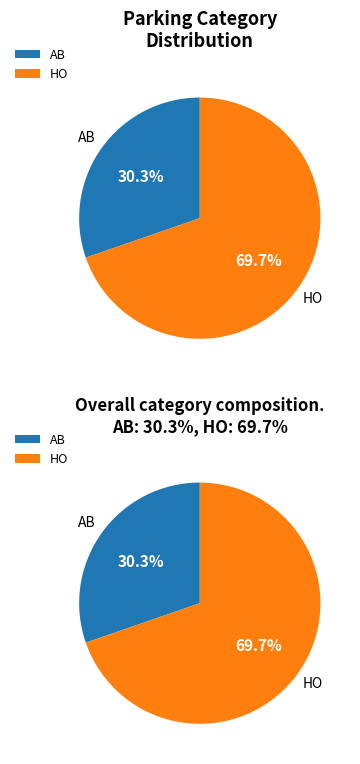

Is AB the majority of the pie?

No